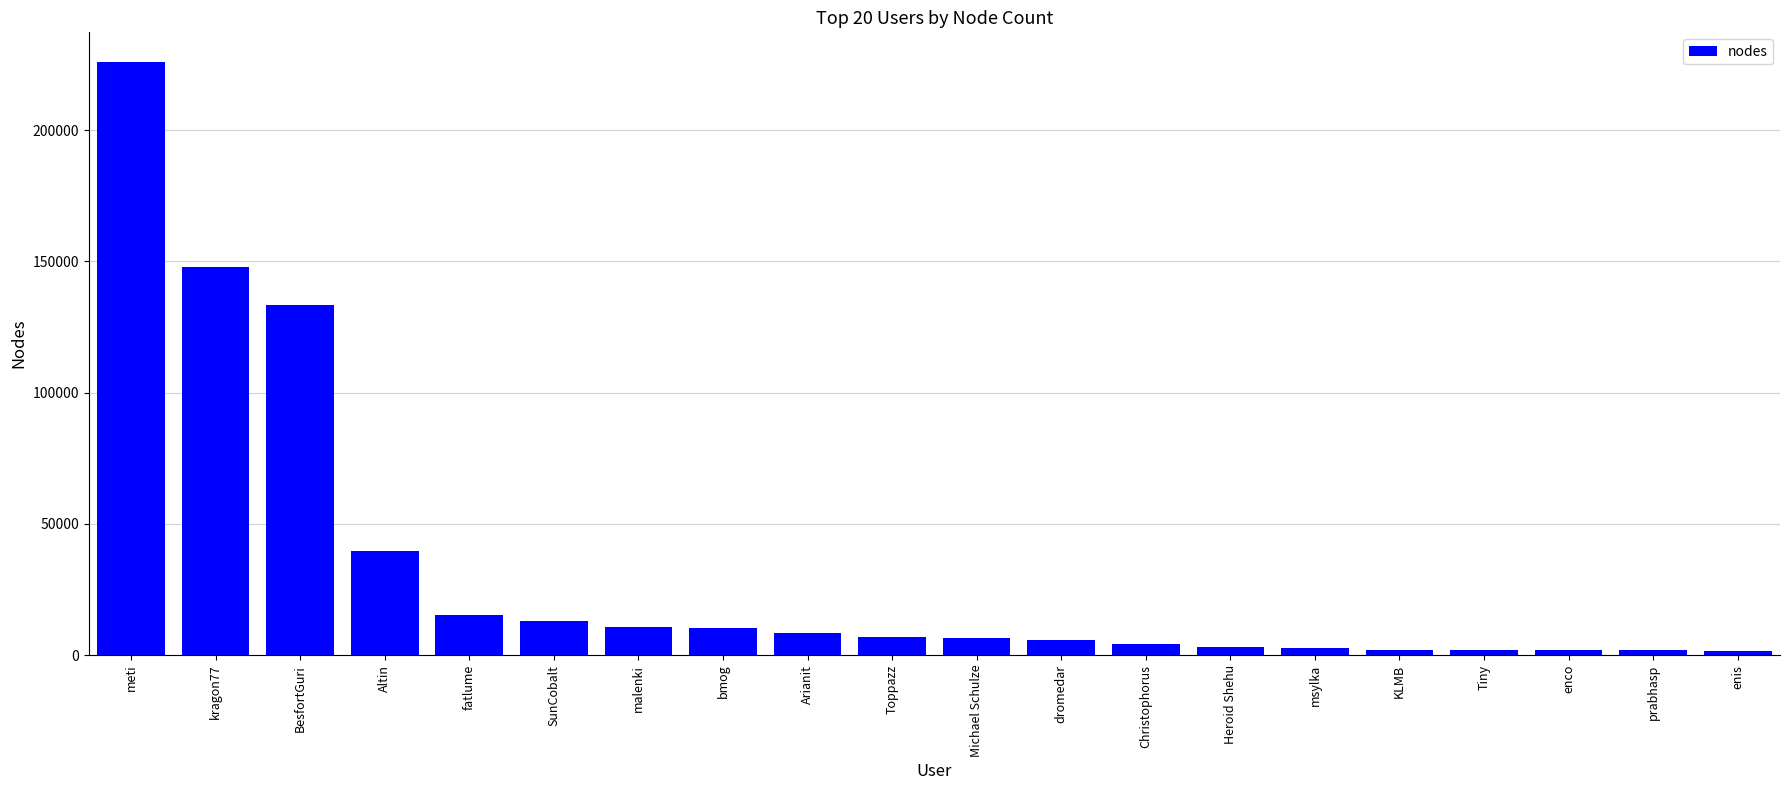

What is the sum of the values at dromedar and Altin?

45541